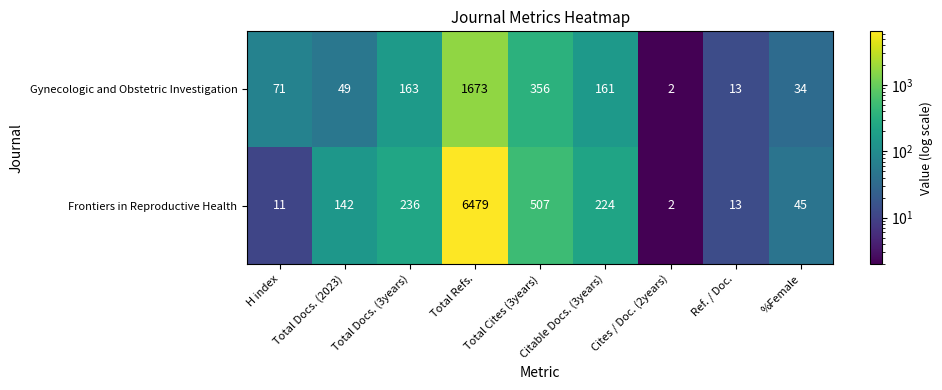

True or false: Gynecologic and Obstetric Investigation has a value of 84 at Total Docs. (3years).

False